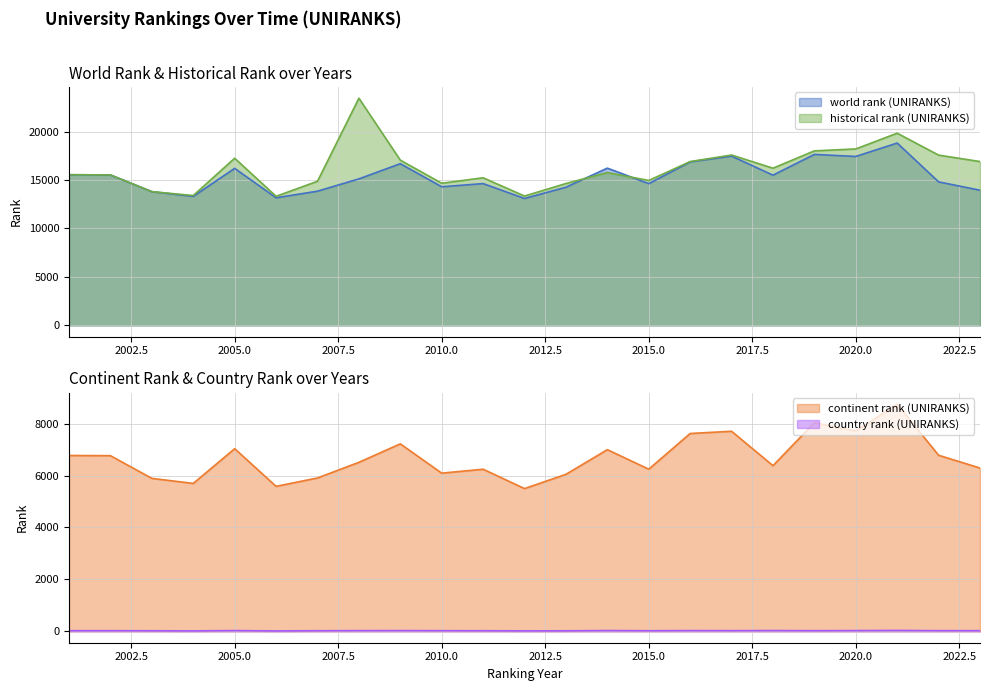

At which category is the sum across all series the highest?

2021